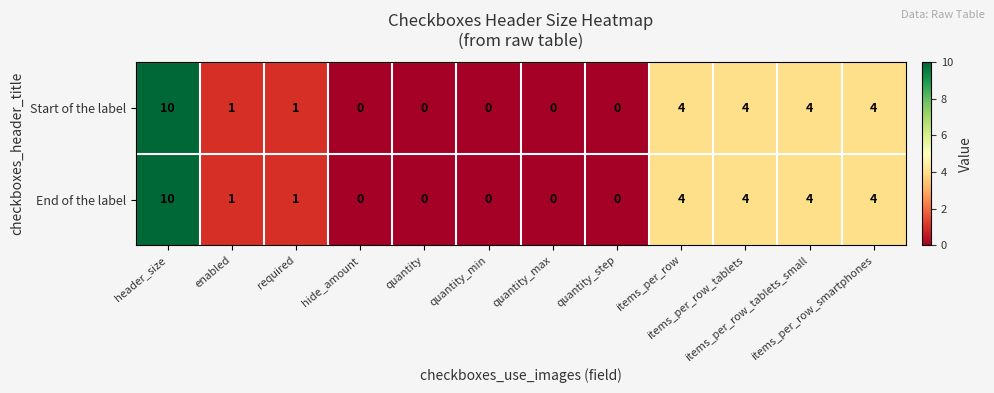

What is the difference between the maximum and second lowest values in the Start of the label series?

10